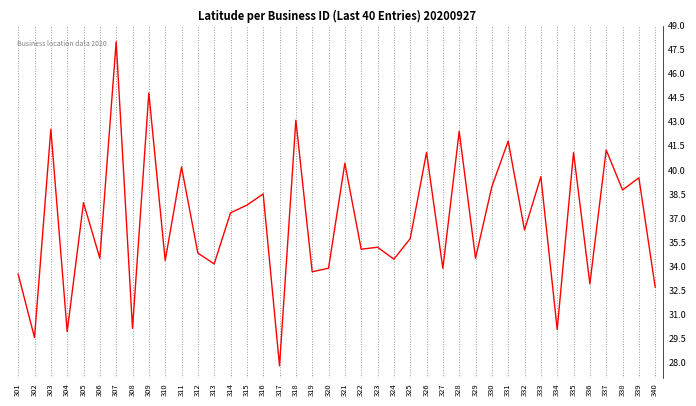

True or false: the data shows 13.8 at 317.

False